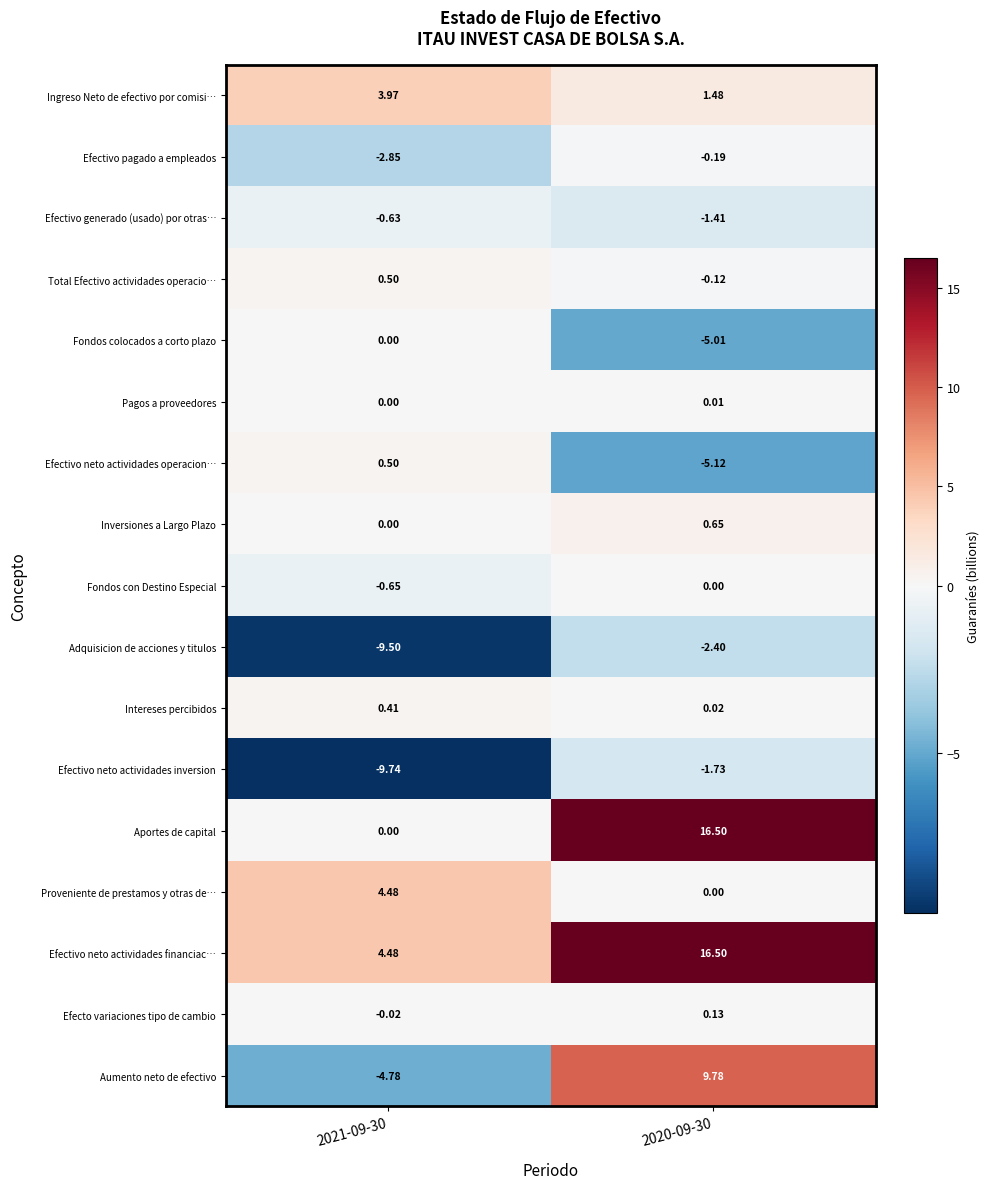

Which series changed the most between 2021-09-30 and 2020-09-30?

Aportes de capital